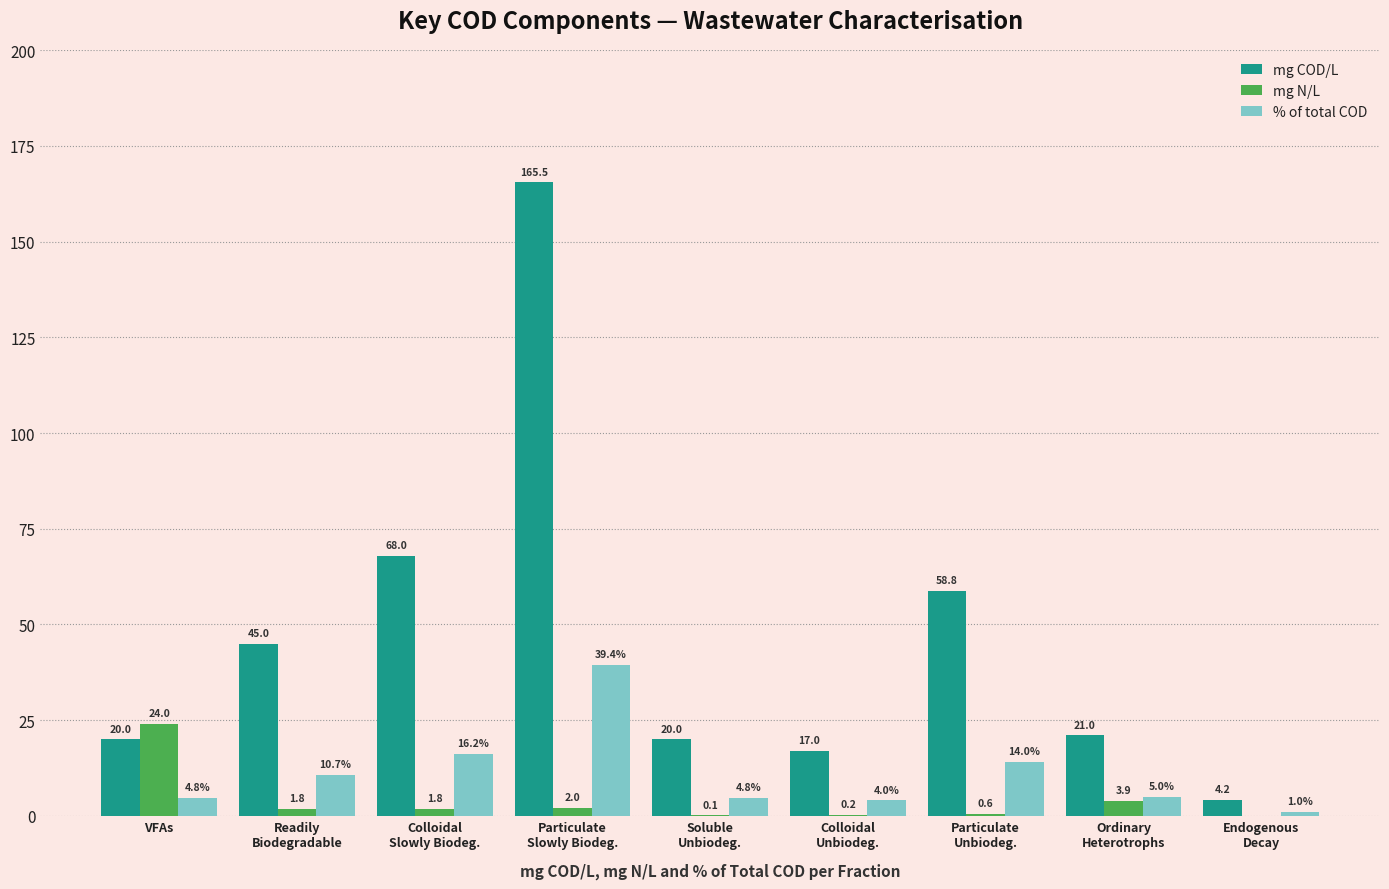

Reading left to right, transcribe all the data shown in this chart.

mg COD/L: 20.0	45.0	68.0	165.5	20.0	17.0	58.8	21.0	4.2
mg N/L: 24.0	1.8	1.8	2.0	0.1	0.2	0.6	3.9	0.0
% of total COD: 4.8	10.7	16.2	39.4	4.8	4.0	14.0	5.0	1.0